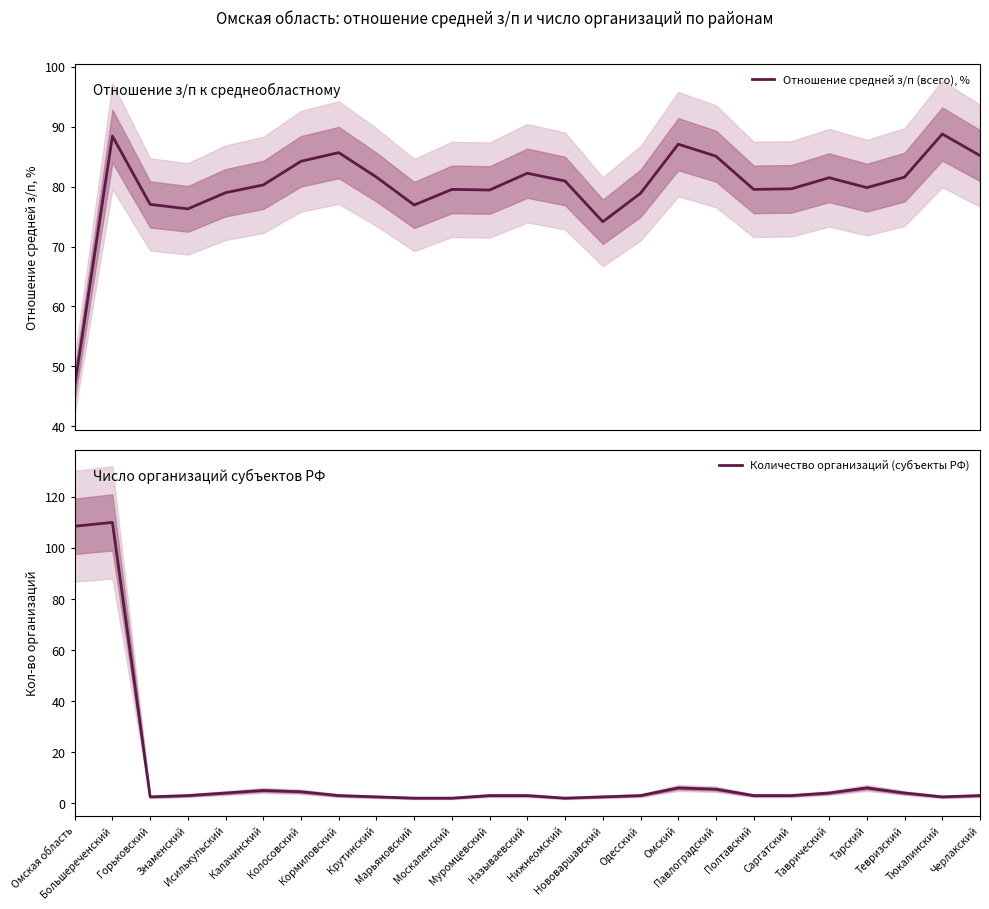

How many values in the Отношение средней з/п (всего), % series exceed 80?

13